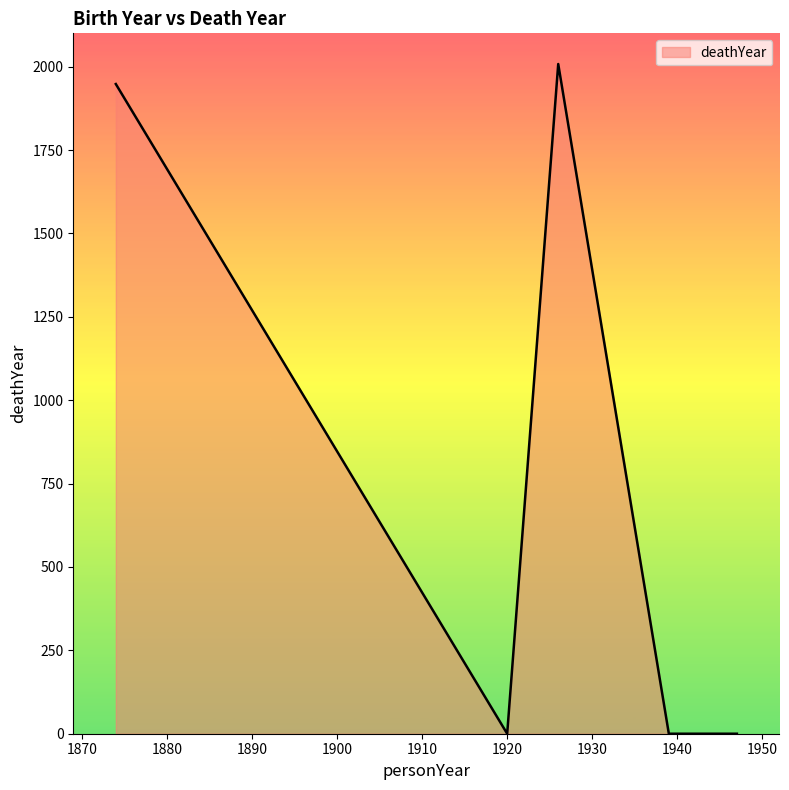

What is the greatest value displayed?

2008